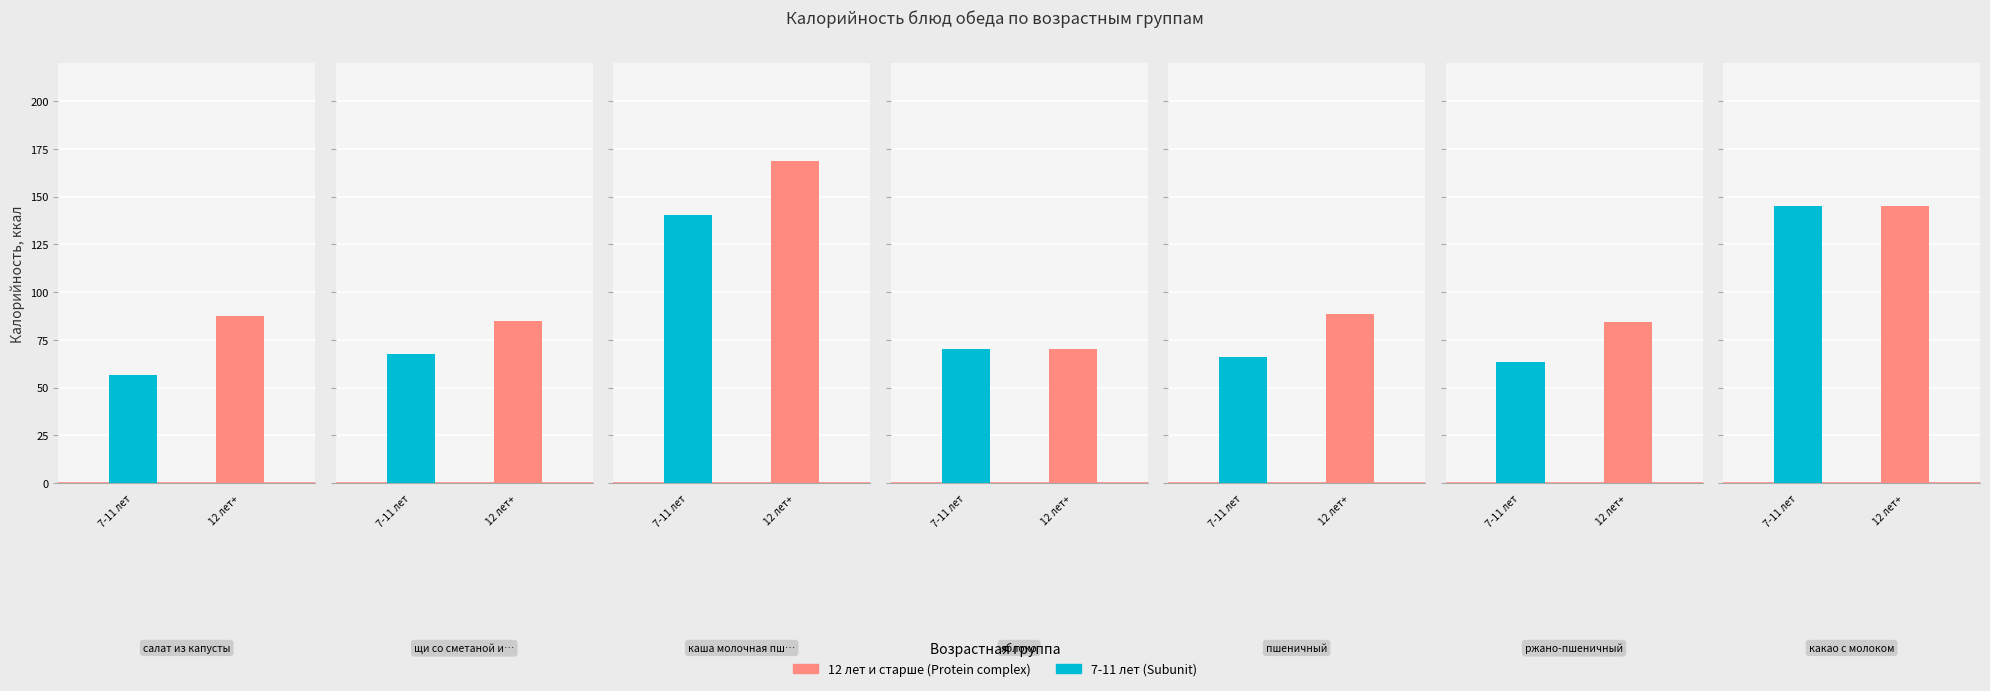

Rank the series at какао с молоком from highest to lowest value.

7-11 лет, 12 лет и старше